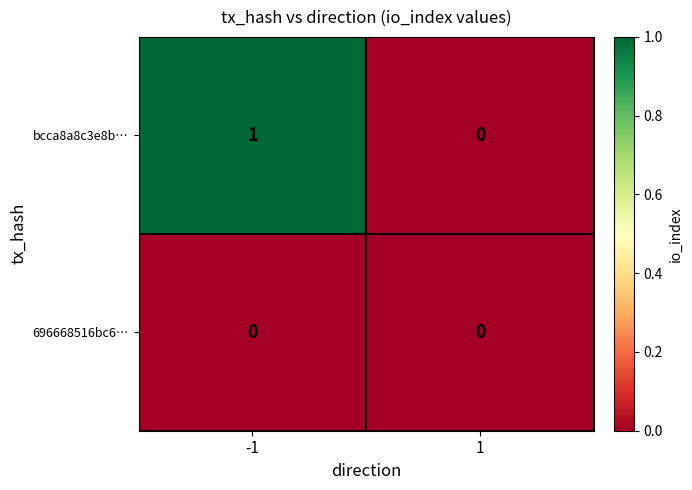

Is it true that bcca8a8c3e8b… equals 2 at -1?

False